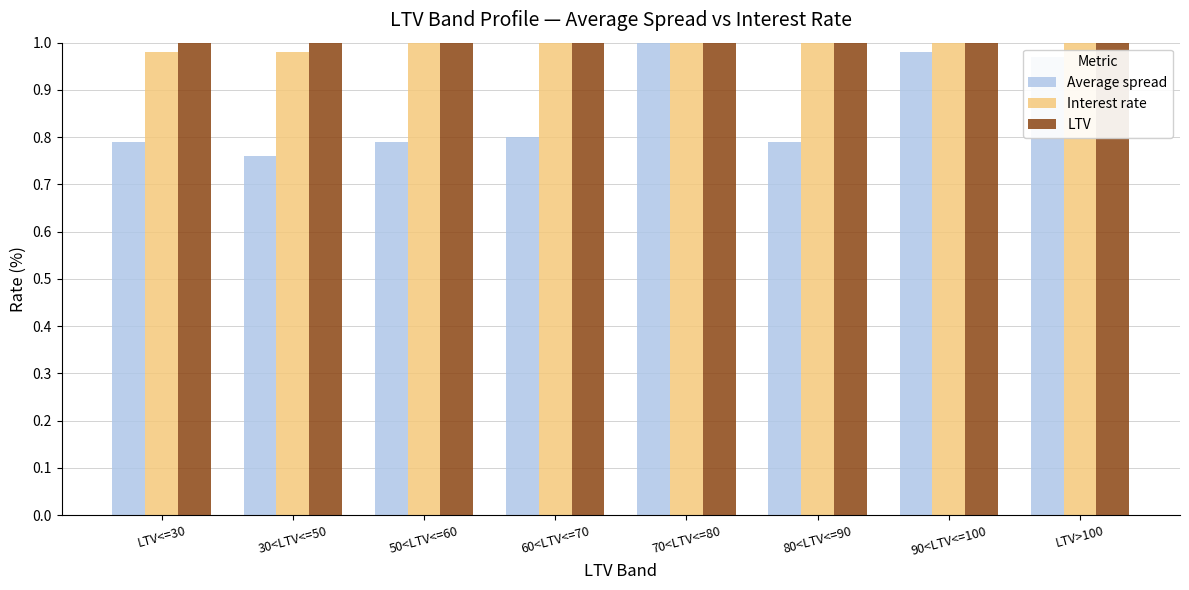

What is the value of the LTV bar at the 7th from the left?

94.6